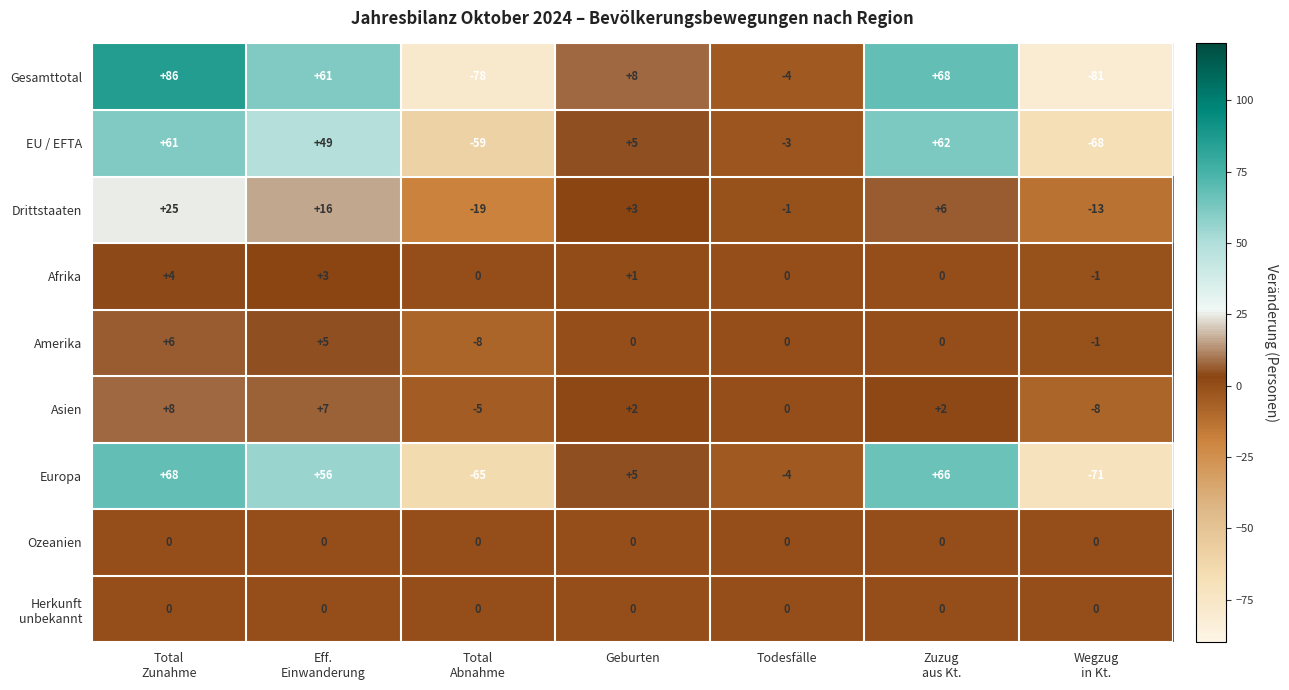

What is the total value across all series at Geburten?

24